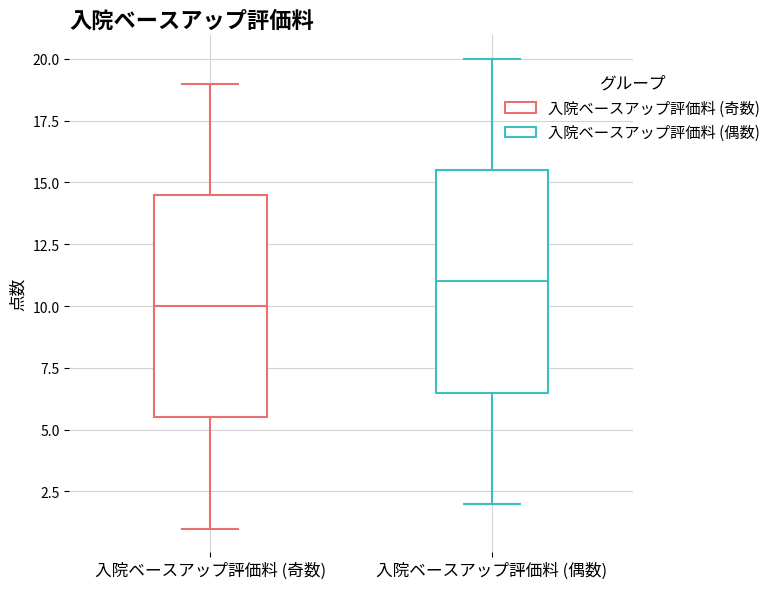

Reading left to right, transcribe this box plot: for each box, give where its median line is, the range the box spans, and where its two whiskers end, as read against the y-axis. The values are not printed on the chart, so give them approximately, as read against the axis.

入院ベースアップ評価料 (奇数): median 10.0, box 5.5 to 14.5, whiskers 1.0 to 19.0
入院ベースアップ評価料 (偶数): median 11.0, box 6.5 to 15.5, whiskers 2.0 to 20.0